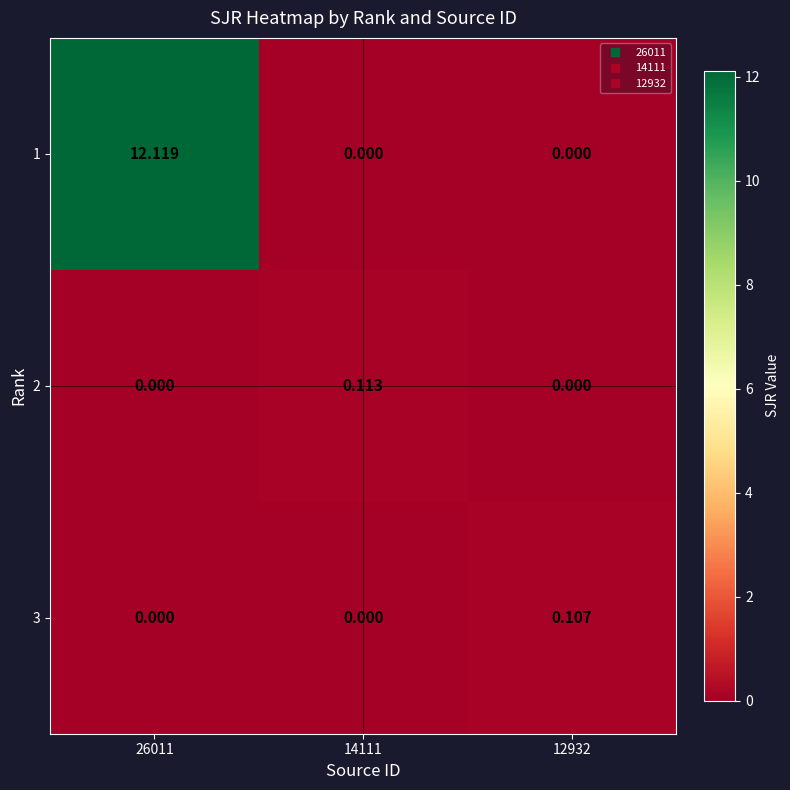

What is the greatest value displayed?

12.1